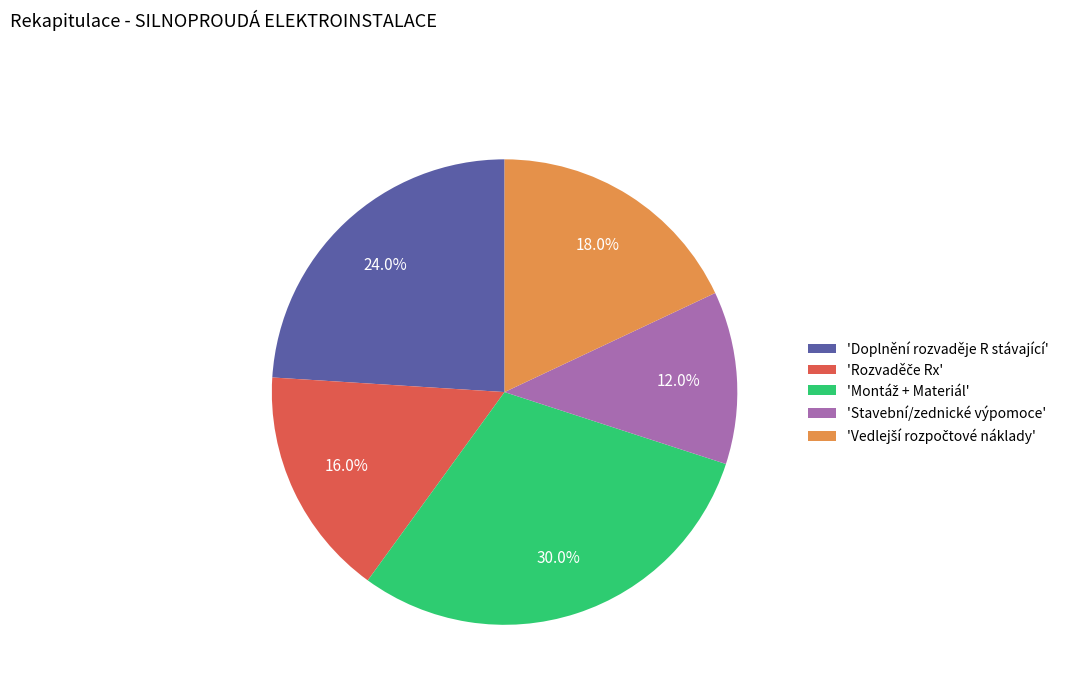

Which slice is the smallest?

'Stavební/zednické výpomoce'